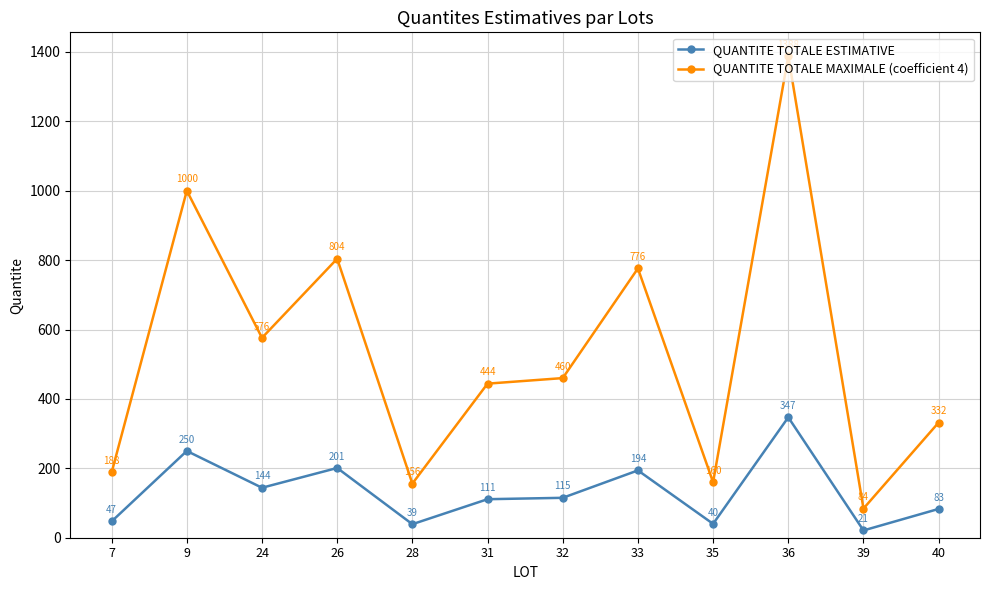

Rank the series at 39 from lowest to highest value.

QUANTITE TOTALE ESTIMATIVE, QUANTITE TOTALE MAXIMALE (coefficient 4)